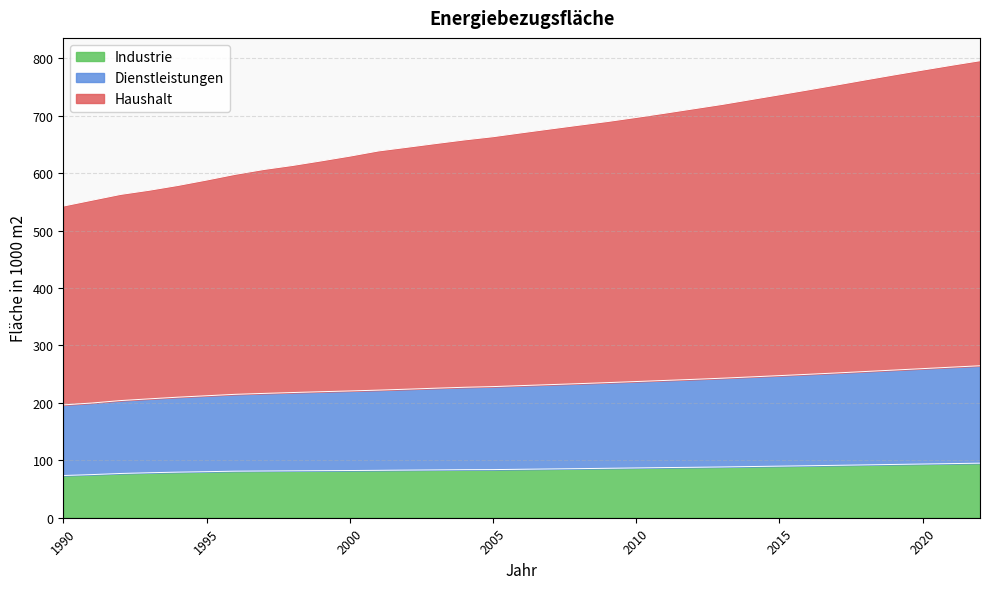

Between 1994 and 2022, which series saw the biggest shift?

Haushalt